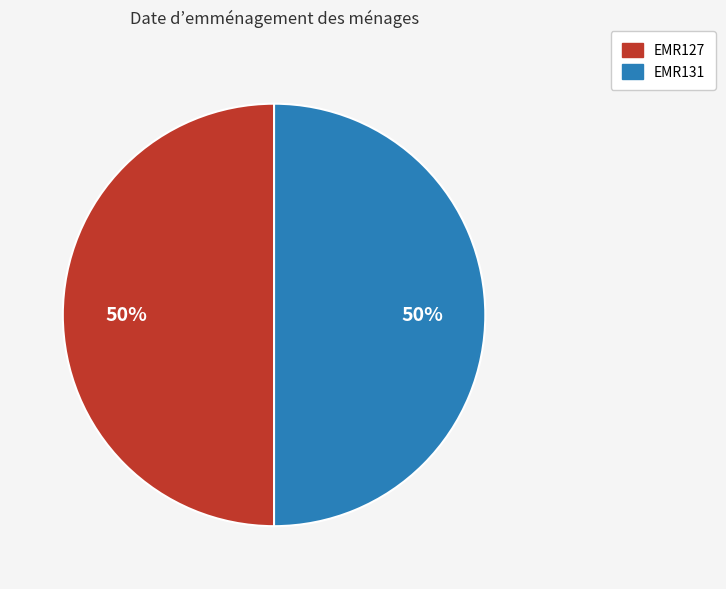

What percentage is the EMR131 slice, to the nearest percent?

50%